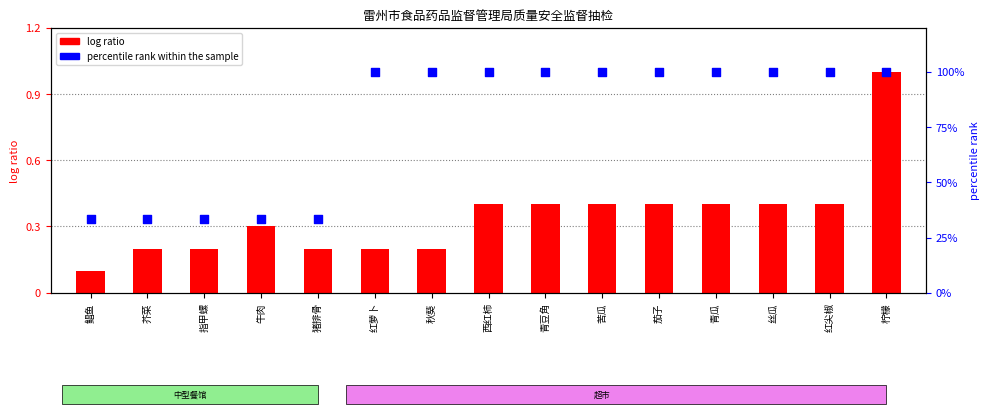

At which category is the sum across all series the highest?

柠檬